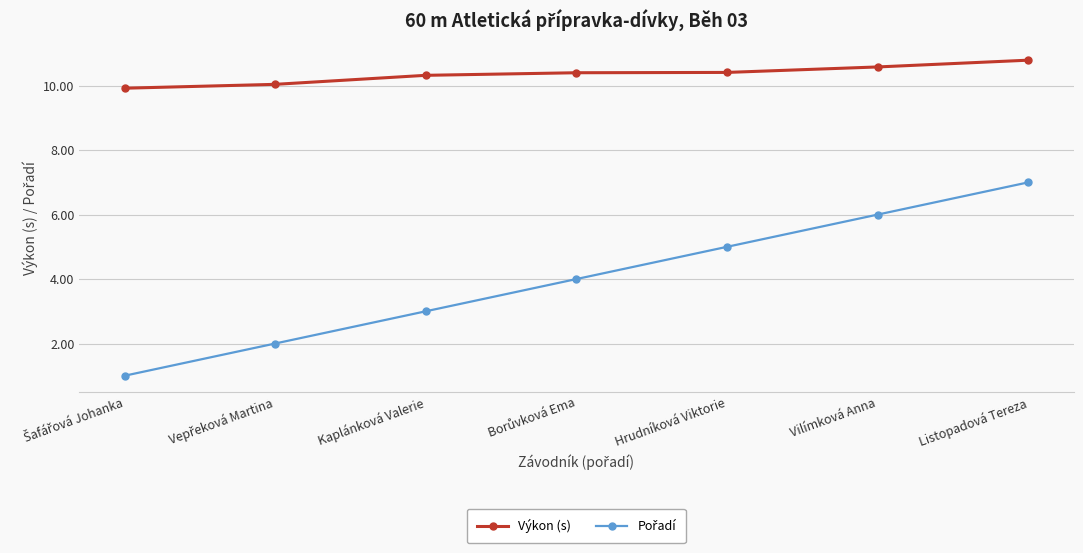

Count the number of data series in this chart.

2